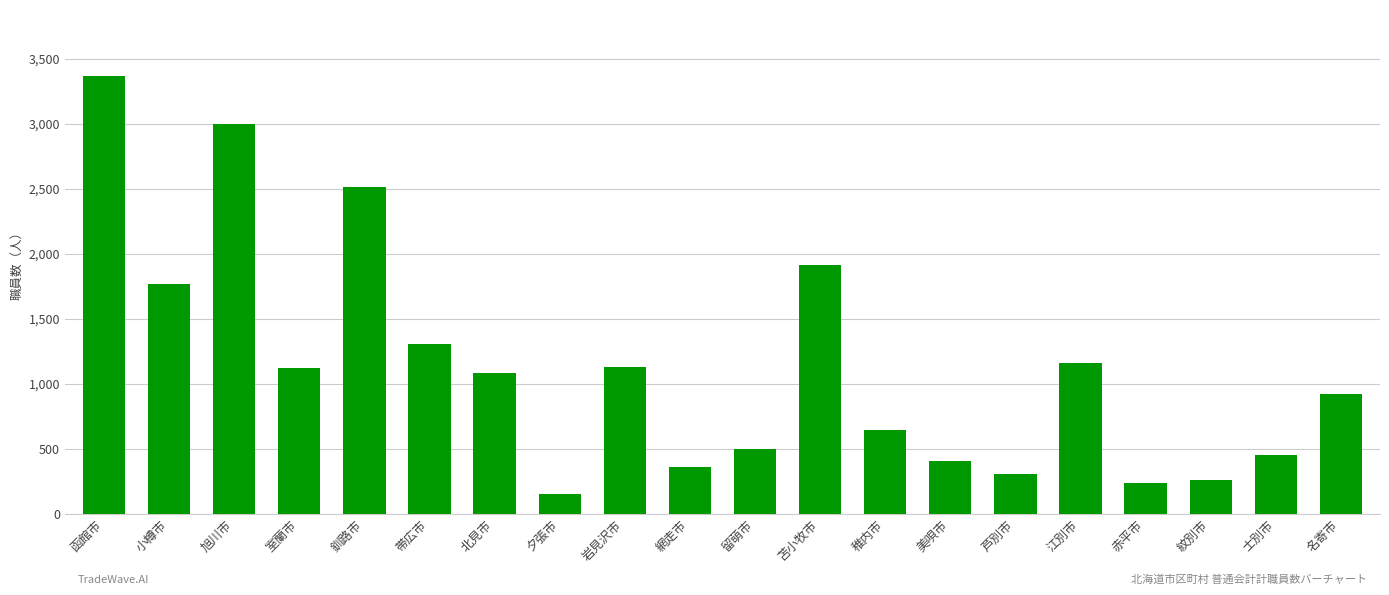

At which category does the chart reach its minimum across all series?

夕張市